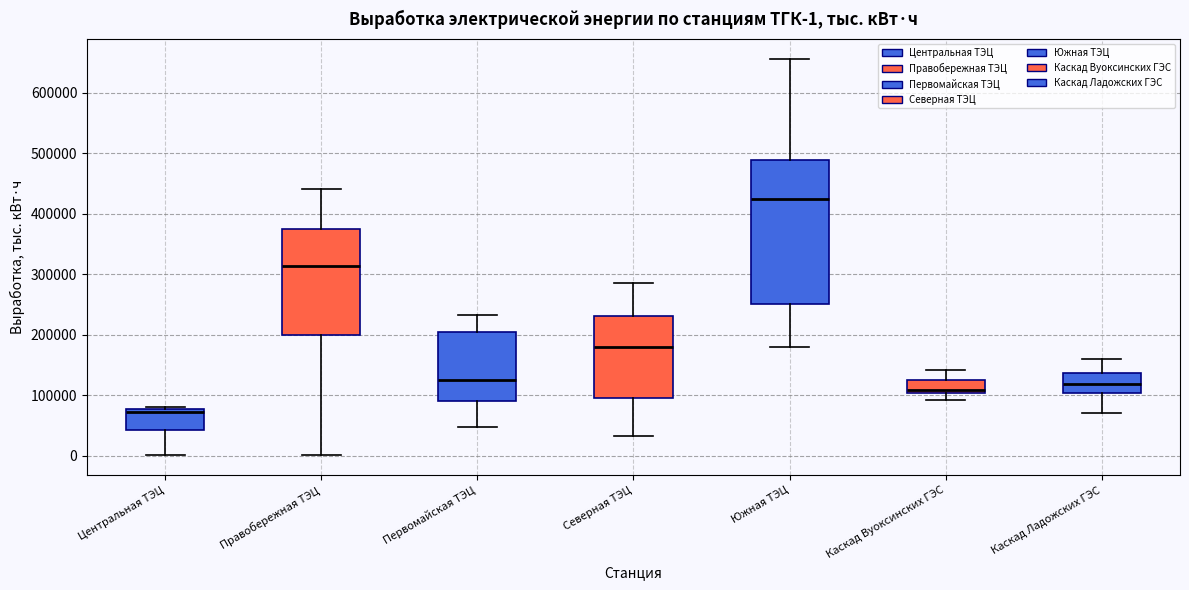

Comparing the boxes themselves (not the whiskers), which one is the tallest?

Южная ТЭЦ